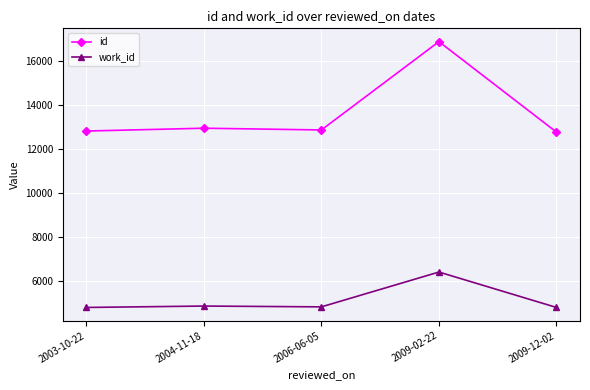

Read the id value at 2004-11-18, to the nearest 50.

12950